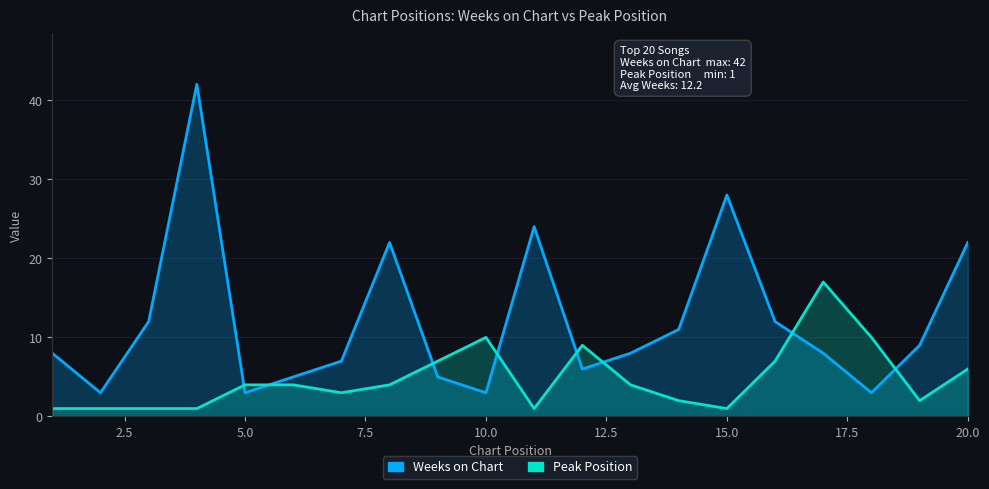

Reading left to right, extract all data points from this chart.

Weeks on Chart: 8	3	12	42	3	5	7	22	5	3	24	6	8	11	28	12	8	3	9	22
Peak Position: 1	1	1	1	4	4	3	4	7	10	1	9	4	2	1	7	17	10	2	6